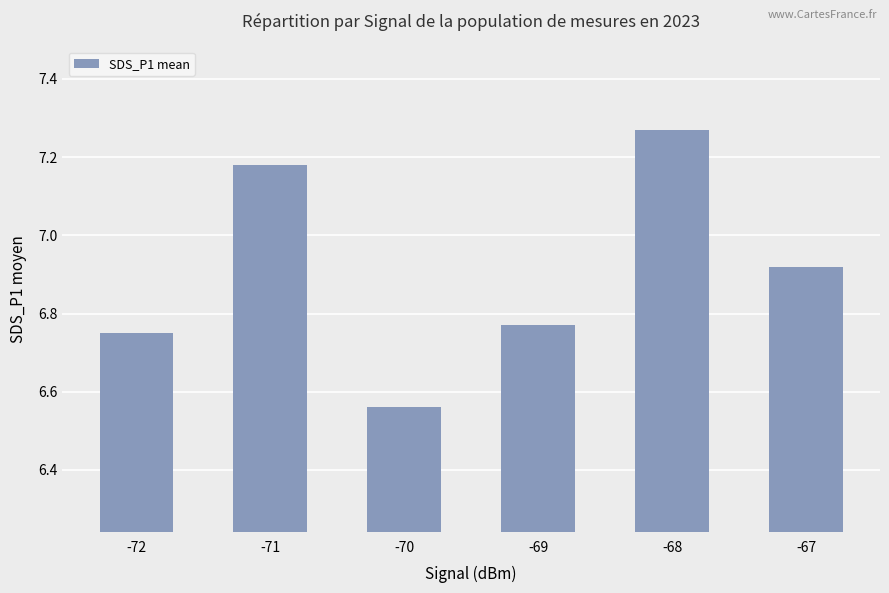

List the labels in order of value, largest first.

-68, -71, -67, -69, -72, -70